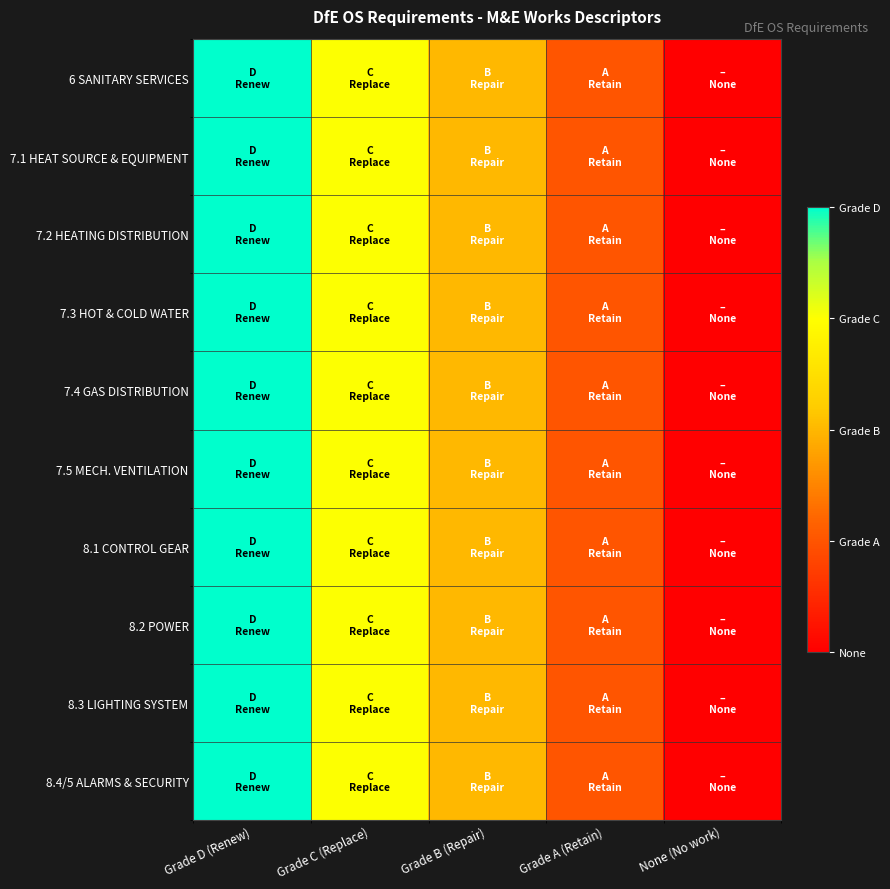

What is the maximum value shown in the chart?

4